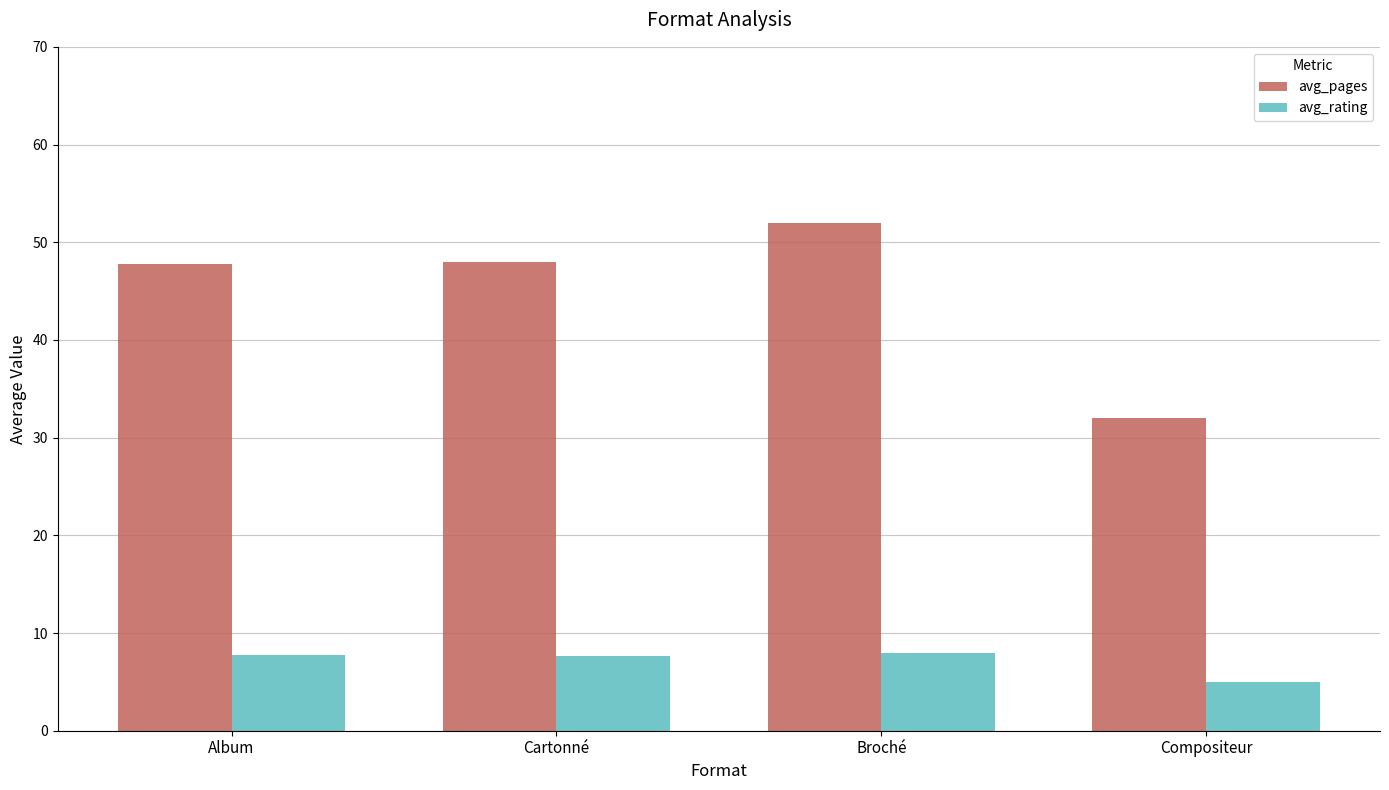

What are all the series names shown in the legend?

avg_pages, avg_rating